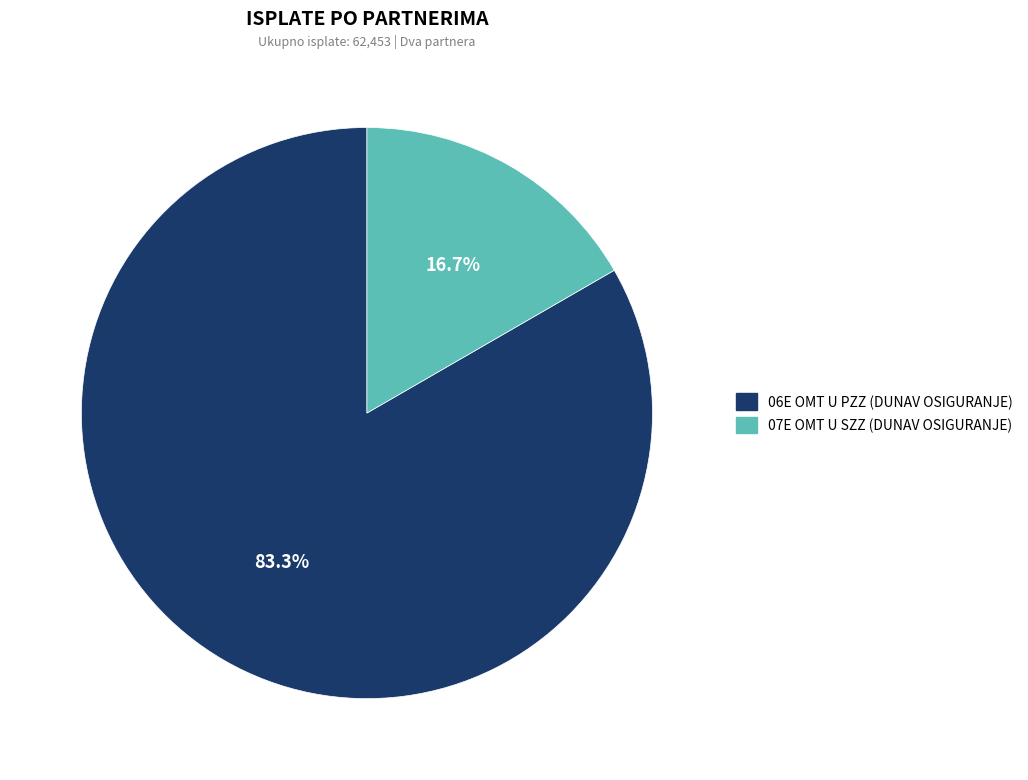

Is 07E OMT U SZZ (DUNAV OSIGURANJE) the majority of the pie?

No